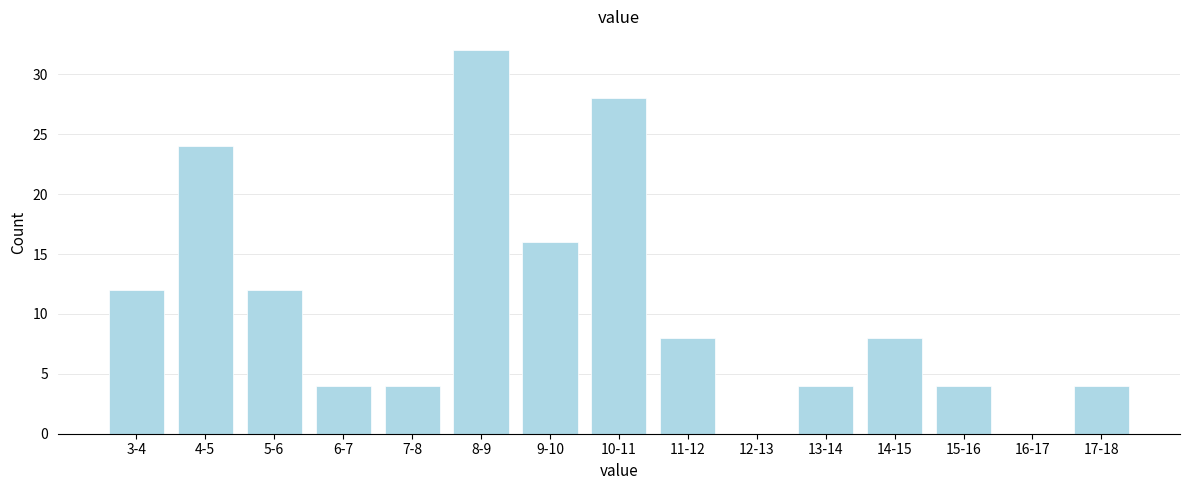

Reading left to right, list all the values displayed in this chart.

3-4=12	4-5=24	5-6=12	6-7=4	7-8=4	8-9=32	9-10=16	10-11=28	11-12=8	12-13=0	13-14=4	14-15=8	15-16=4	16-17=0	17-18=4